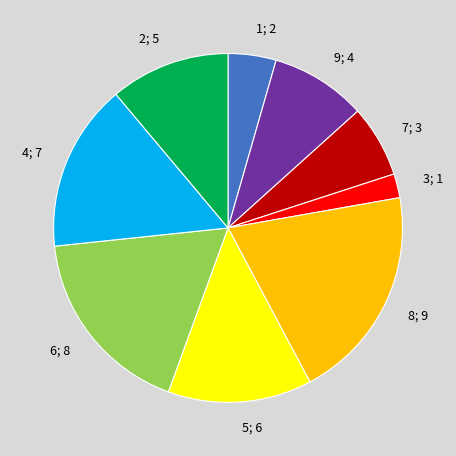

Does 1; 2 account for over 50% of the chart?

No